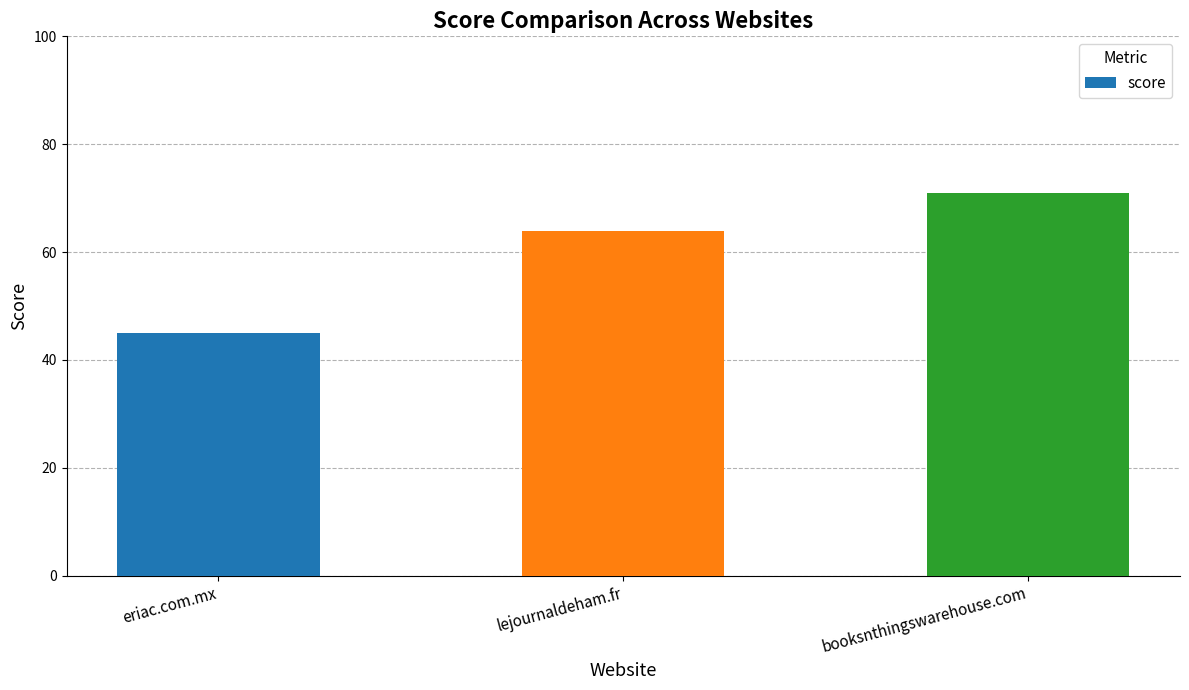

Approximately how many times larger is the value at eriac.com.mx compared to lejournaldeham.fr?

0.7